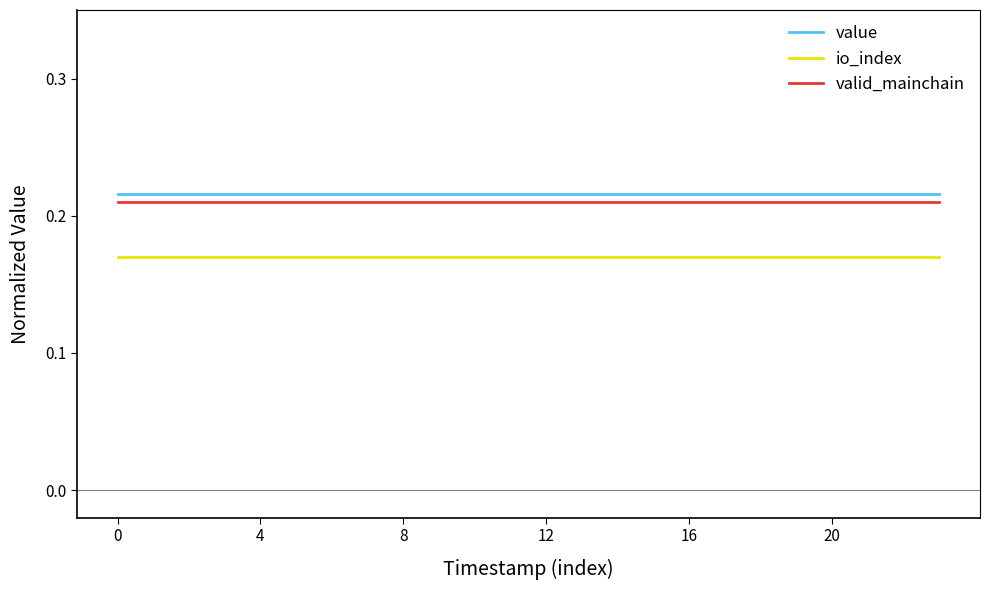

True or false: value and io_index intersect in this chart.

False